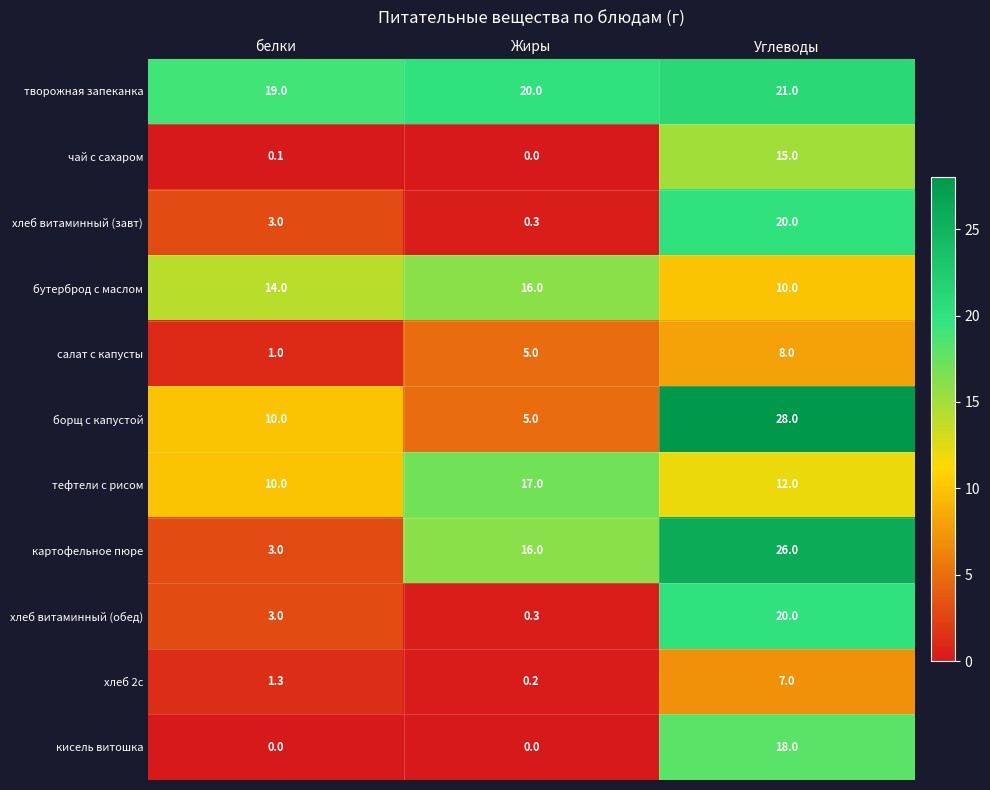

True or false: бутерброд с маслом has a value of 8.4 at белки.

False